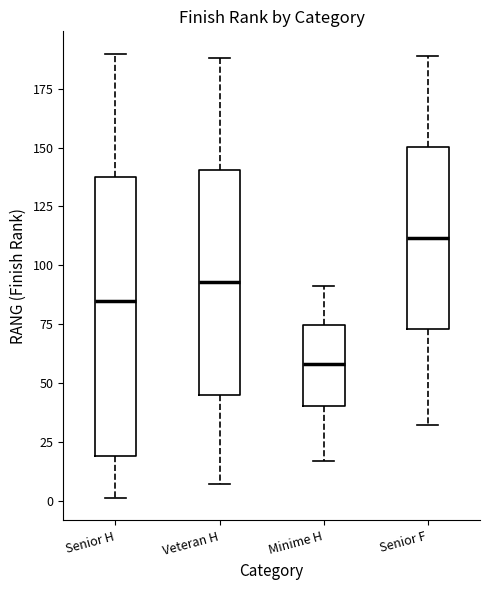

Which box has the highest median line?

Senior F